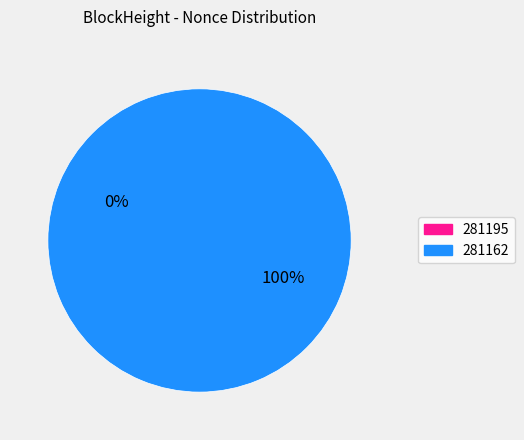

To the nearest percent, what portion does 281162 represent?

100%